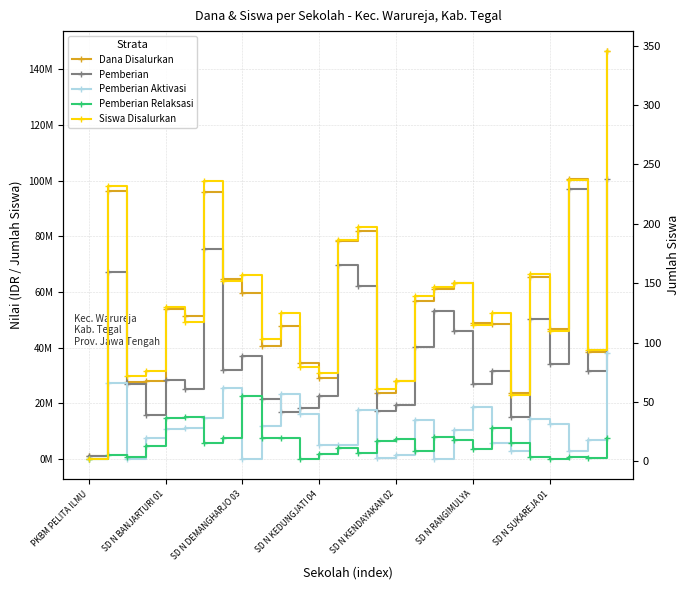

Which has a higher value, SD N KENDAYAKAN 02 or 25?

25